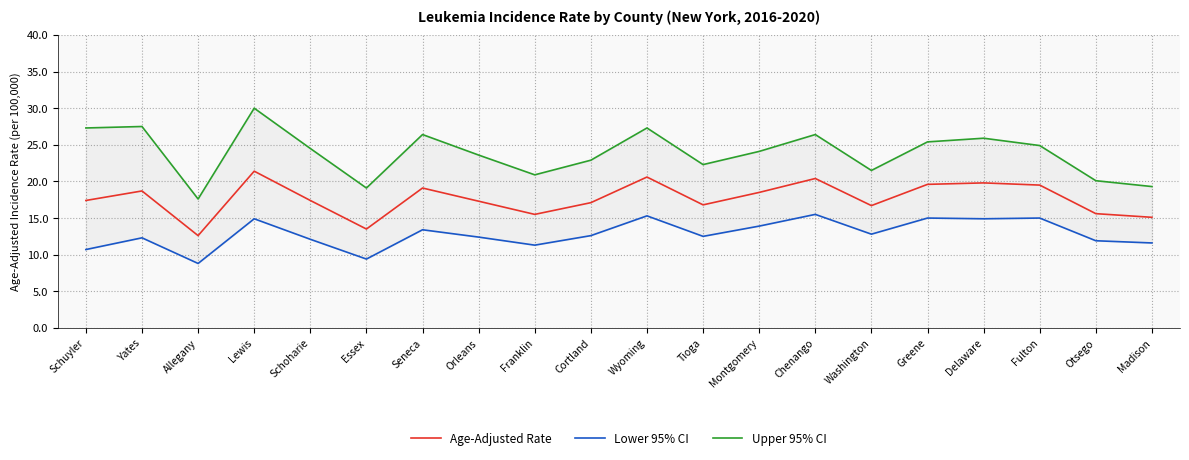

True or false: Lower 95% CI and Age-Adjusted Rate cross at least once.

False